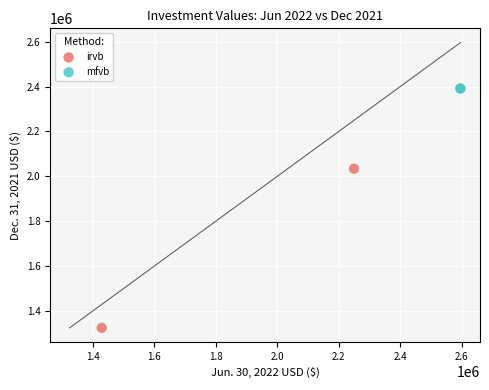

Which series reaches the maximum Y coordinate?

mfvb